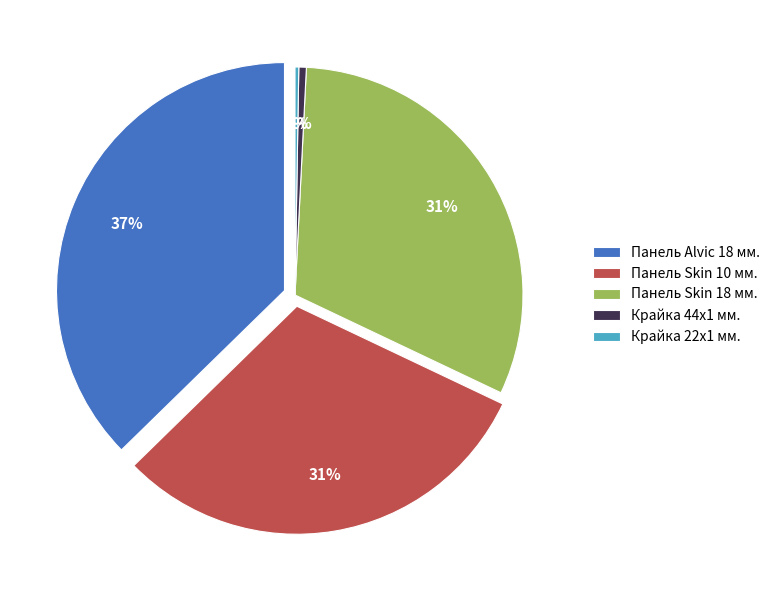

The Панель Skin 10 мм. Калаб'янка 4758 CB slice represents 36% of the pie. True or false?

False